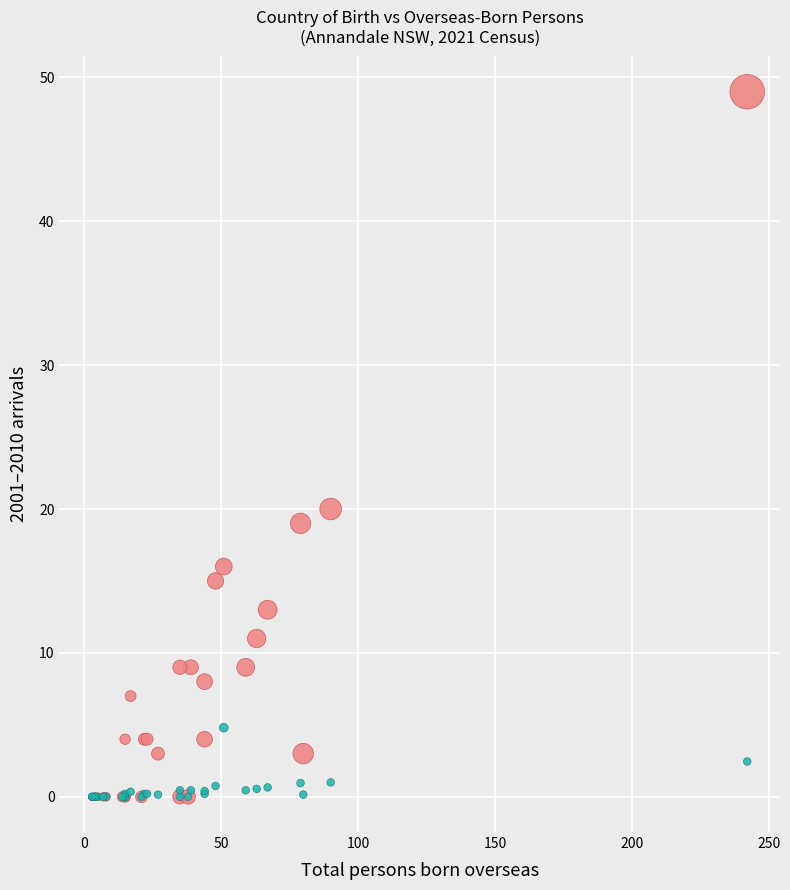

Across all series, what Y value is closest to 24?

20.0